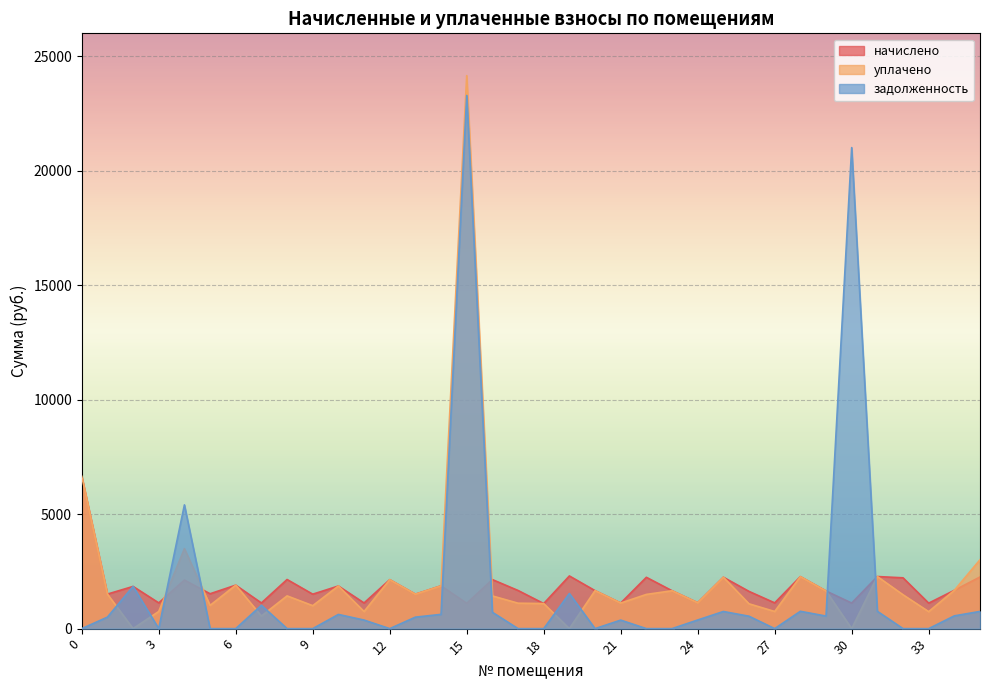

True or false: начислено has a value of 461.0 at 11.

False